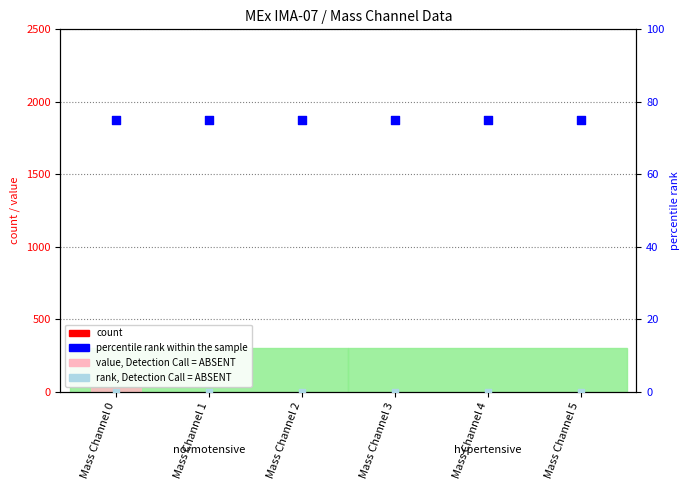

What are all the series names shown in the legend?

value, Detection Call = ABSENT, count, percentile rank within the sample, rank, Detection Call = ABSENT